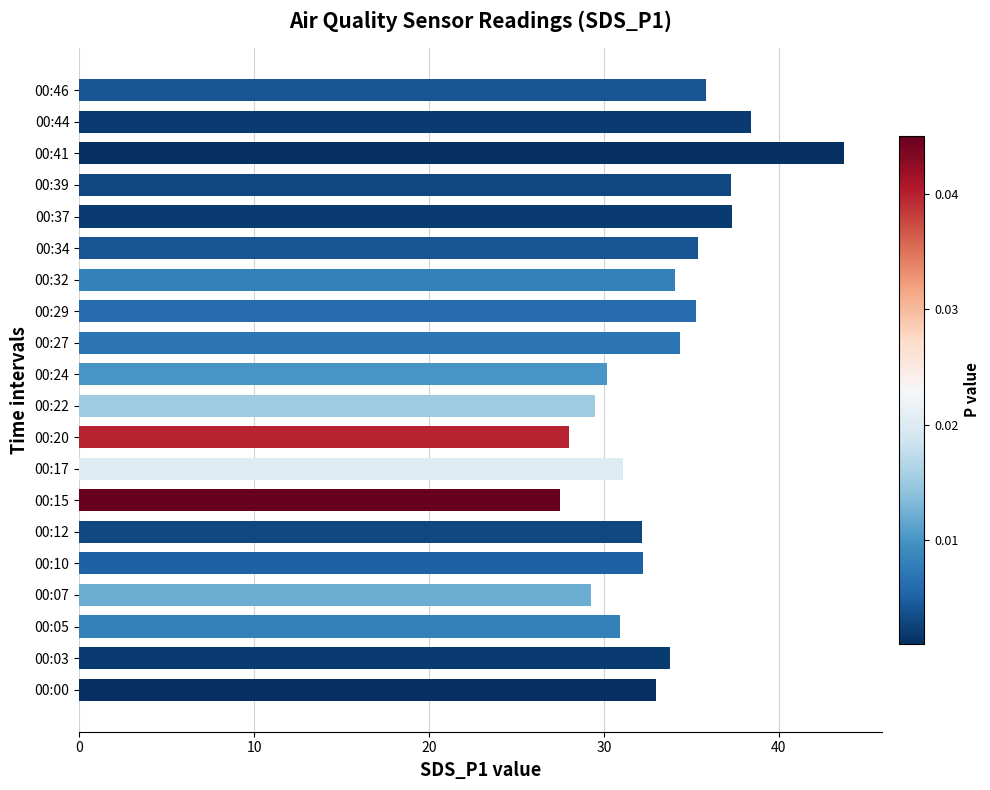

Is it true that the value at 00:22 is 43.2?

False